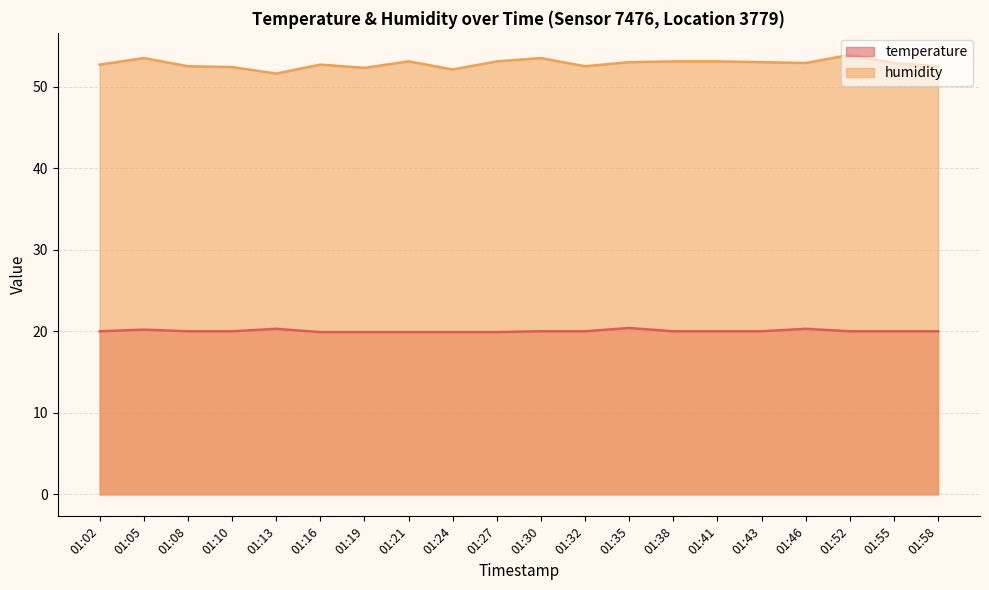

Which series has the widest spread of values?

humidity